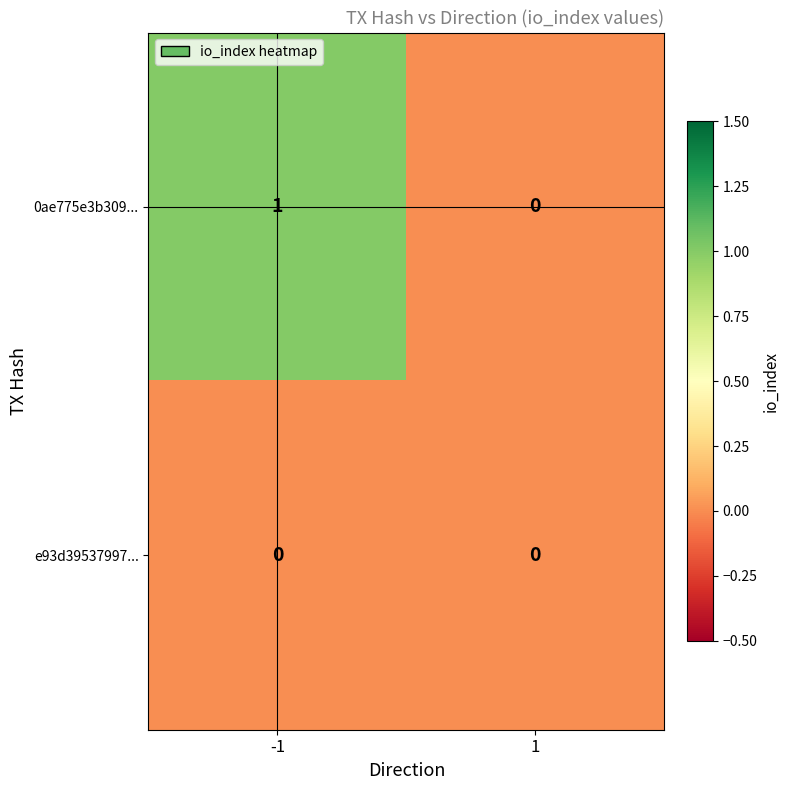

Is it true that 0ae775e3b309... equals 2 at -1?

False